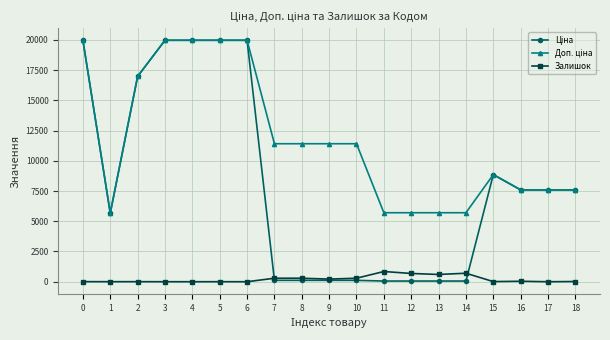

What is the highest value of the Залишок series?

845.0